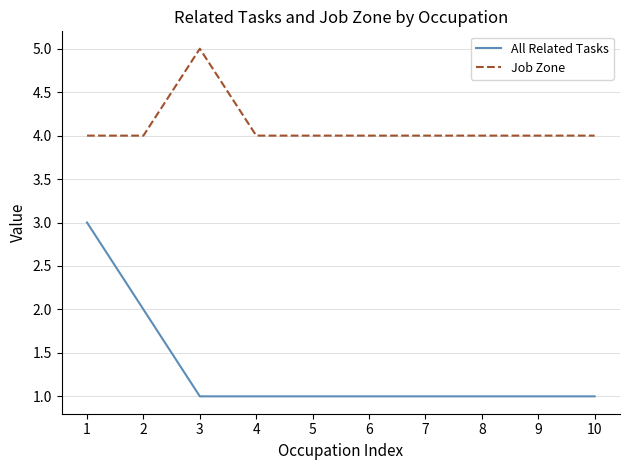

True or false: Job Zone has a value of 2 at 1.

False